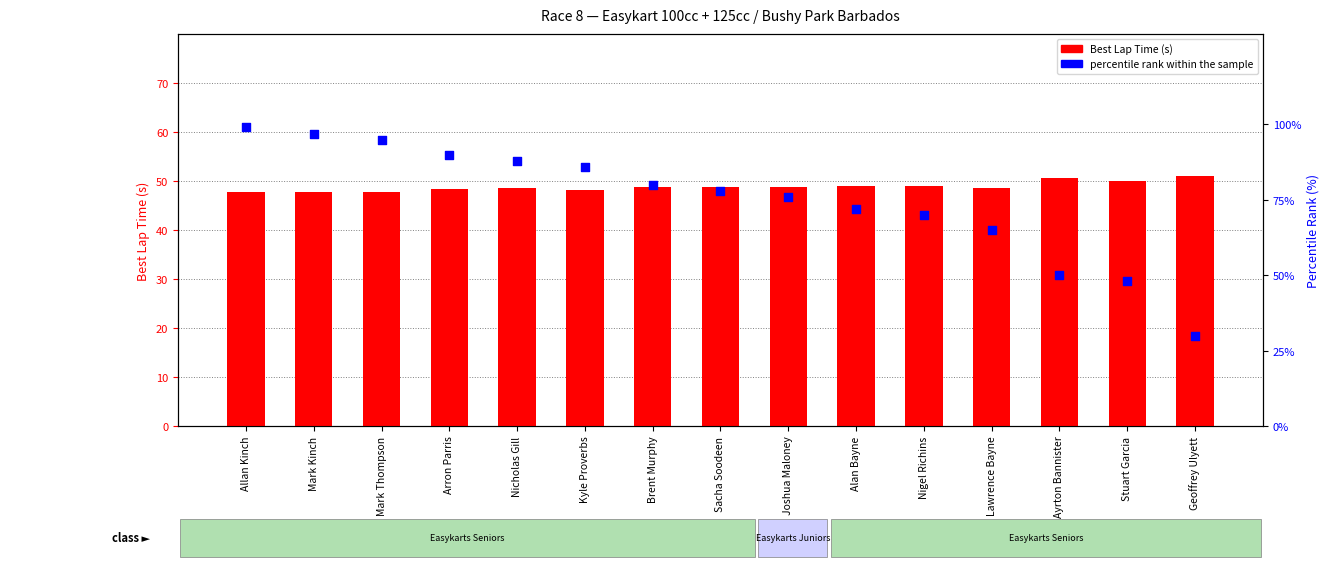

Is the value of percentile rank within the sample at Mark Thompson greater than the value of Best Lap Time (s) at Lawrence Bayne?

Yes